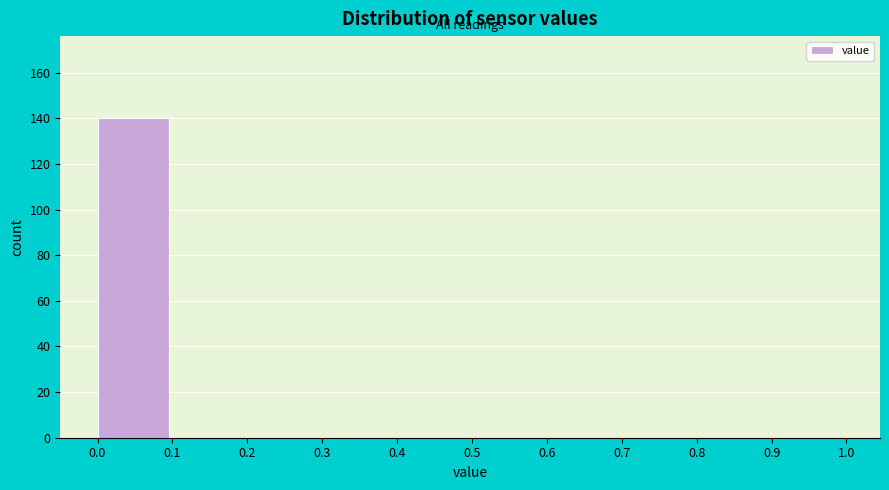

Reading left to right, list every bar in this chart as the range it spans on the x-axis followed by its height. The values are not printed on the chart, so give them approximately, as read against the axis.

0.0 to 0.1: 140
0.1 to 0.2: 0
0.2 to 0.3: 0
0.3 to 0.4: 0
0.4 to 0.5: 0
0.5 to 0.6: 0
0.6 to 0.7: 0
0.7 to 0.8: 0
0.8 to 0.9: 0
0.9 to 1.0: 0